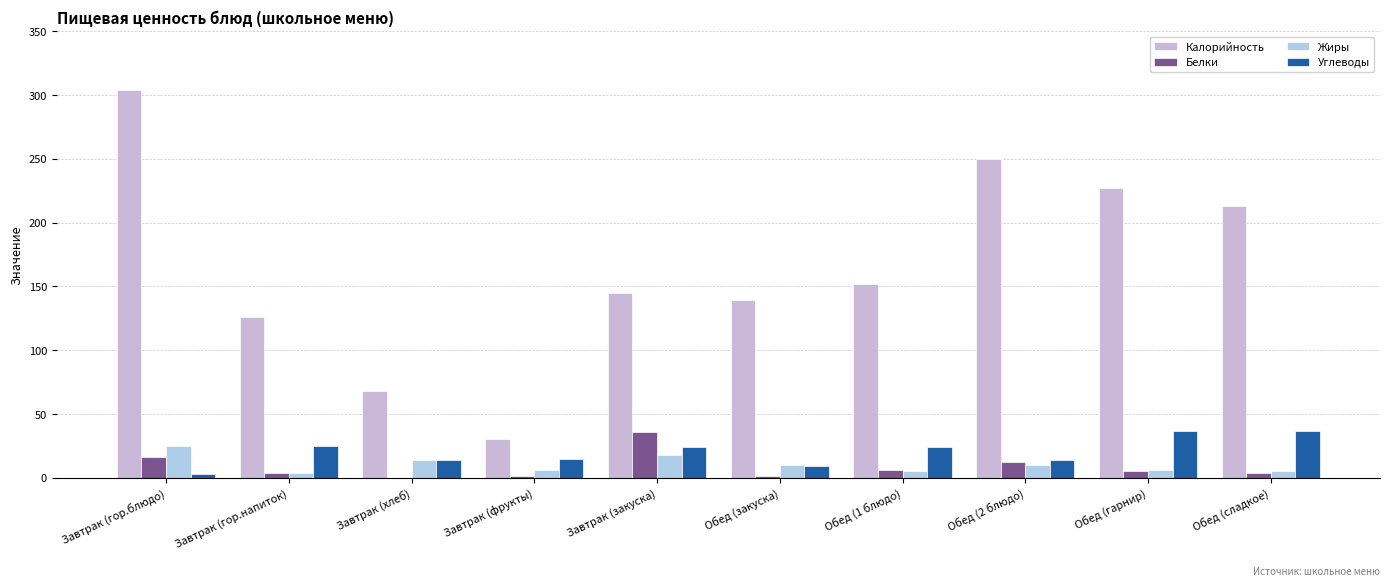

How many groups of bars are there?

10